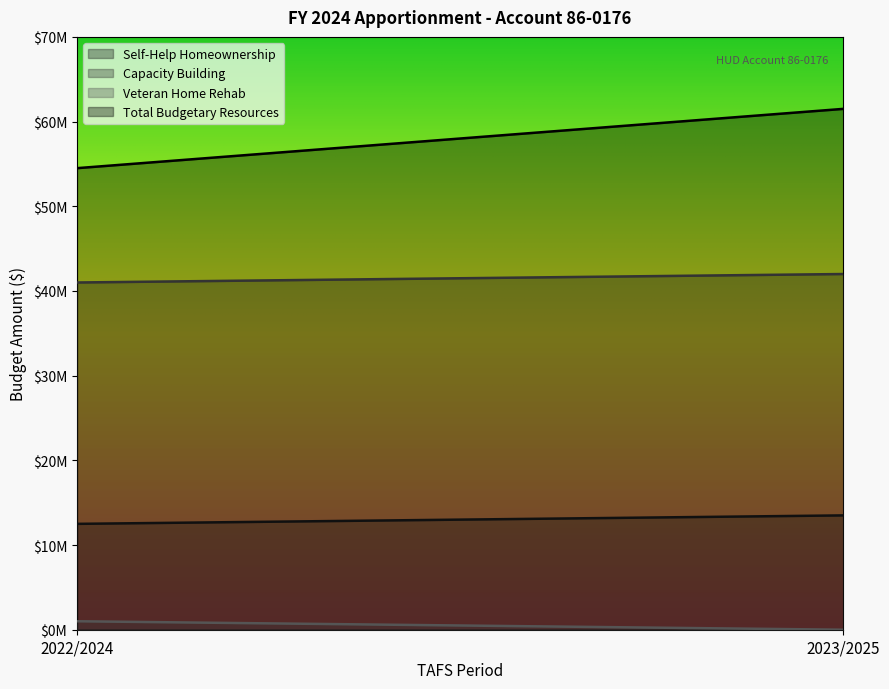

What are all the series names shown in the legend?

Self-Help Homeownership, Capacity Building, Veteran Home Rehab, Total Budgetary Resources